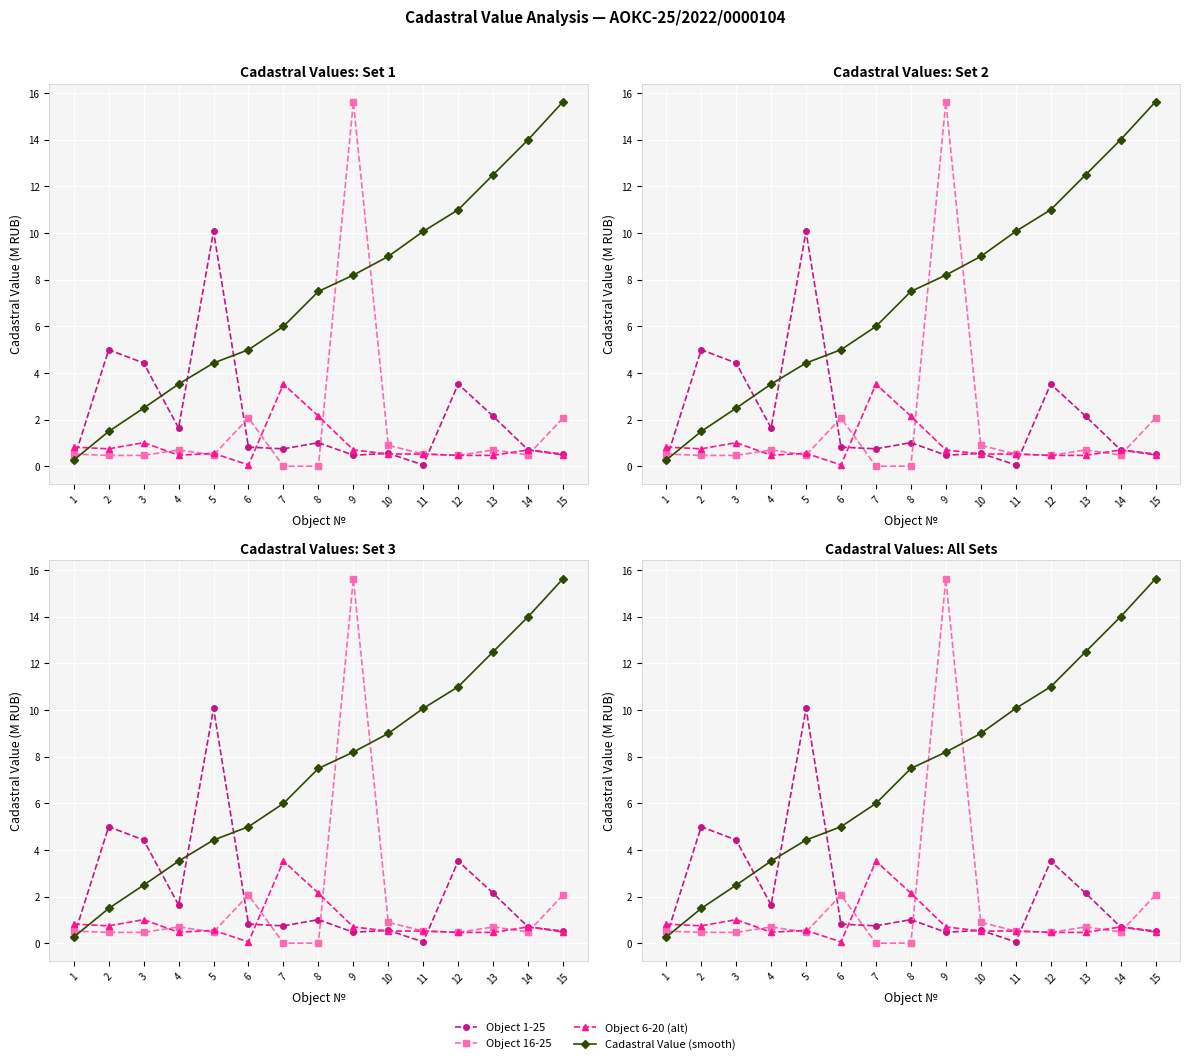

How many intersections are there between Object 6-20 (alt) and Cadastral Value (smooth)?

1